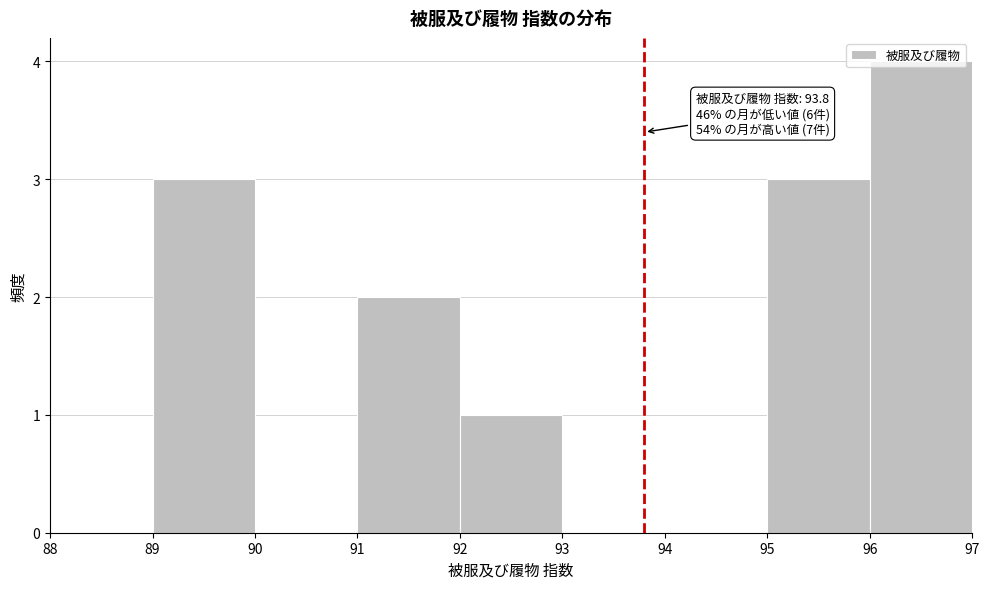

Over which range of the x-axis is the bar tallest?

96 to 97